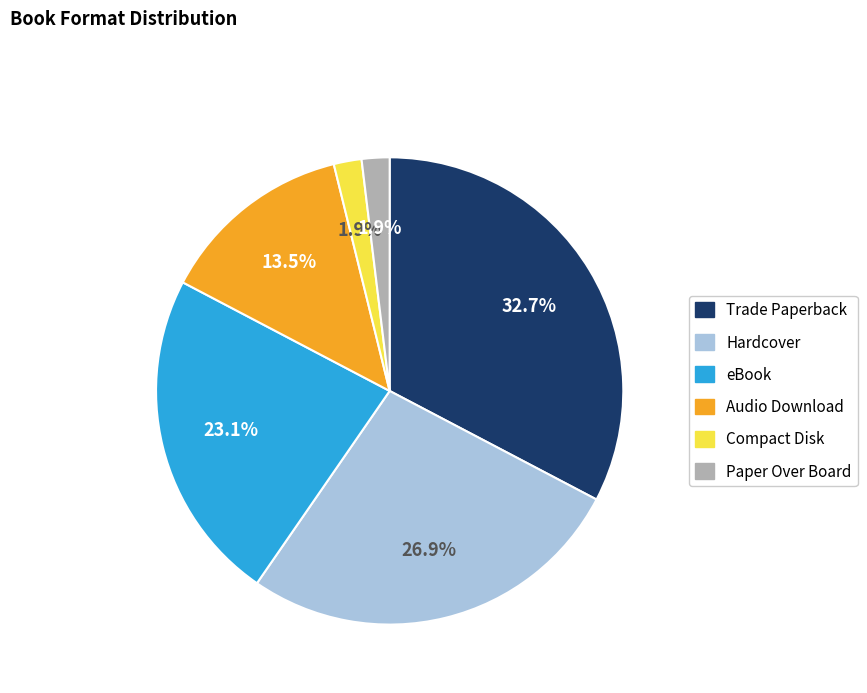

What percentage is the Trade Paperback slice, to the nearest percent?

33%